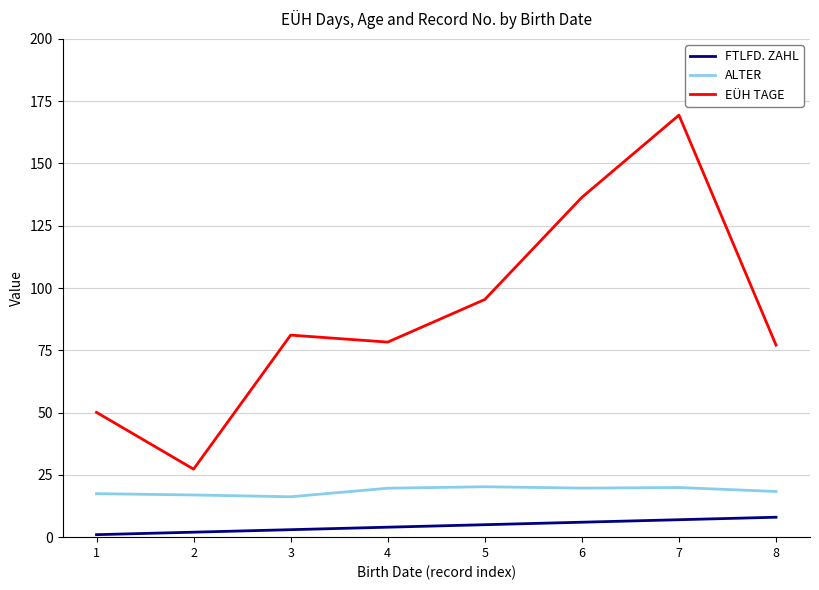

The value of ALTER at 7 is 19.9. True or false?

True